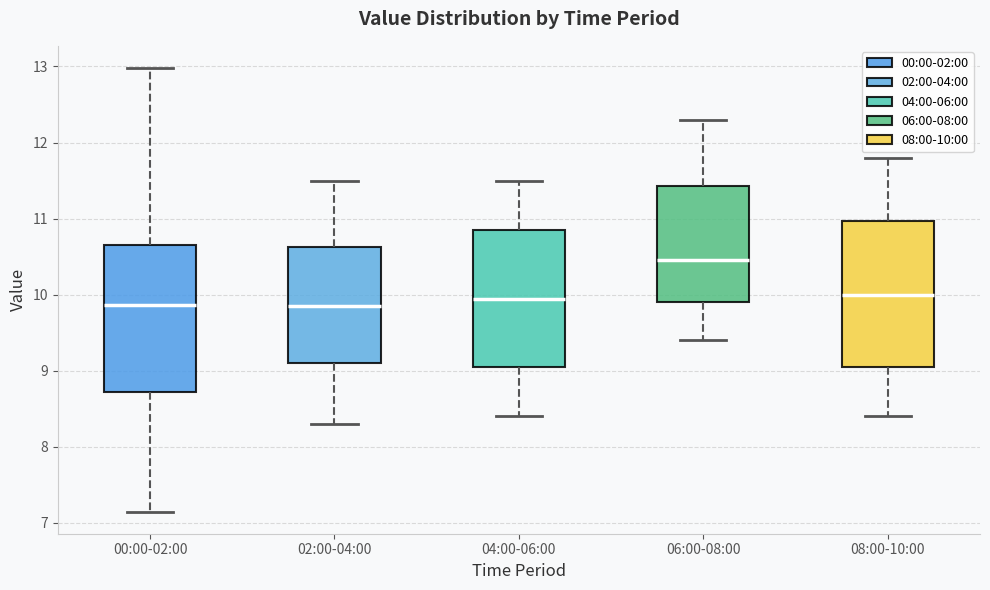

Reading left to right, read every box against the y-axis: the position of its median line, the range the box covers, and the ends of its whiskers. The values are not printed on the chart, so give them approximately, as read against the axis.

00:00-02:00: median 9.9, box 8.7 to 10.7, whiskers 7.2 to 13.0
02:00-04:00: median 9.9, box 9.1 to 10.6, whiskers 8.3 to 11.5
04:00-06:00: median 10.0, box 9.1 to 10.9, whiskers 8.4 to 11.5
06:00-08:00: median 10.5, box 9.9 to 11.4, whiskers 9.4 to 12.3
08:00-10:00: median 10.0, box 9.1 to 11.0, whiskers 8.4 to 11.8